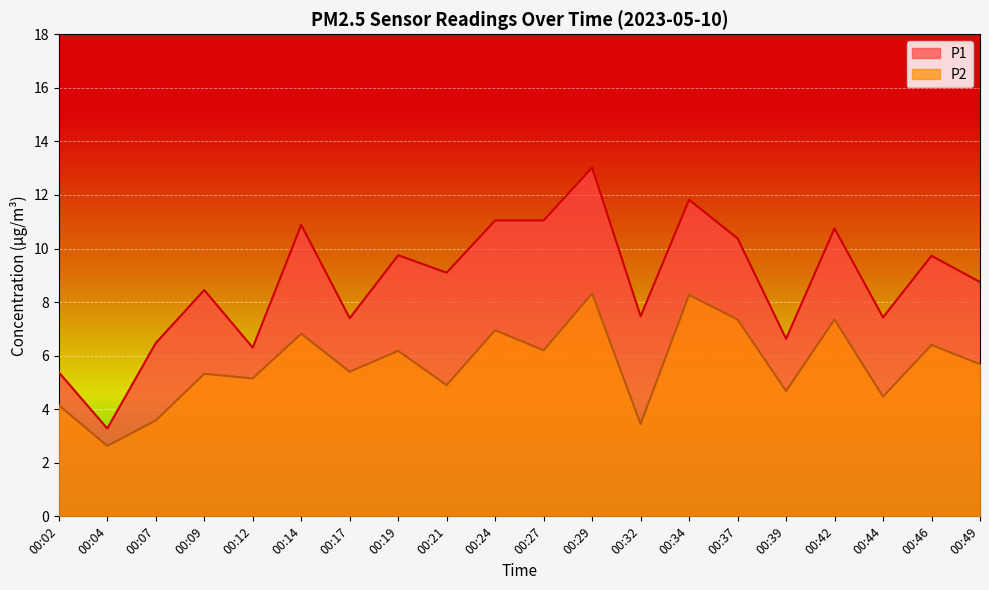

What is the approximate value of P1 at 00:17?

7.4